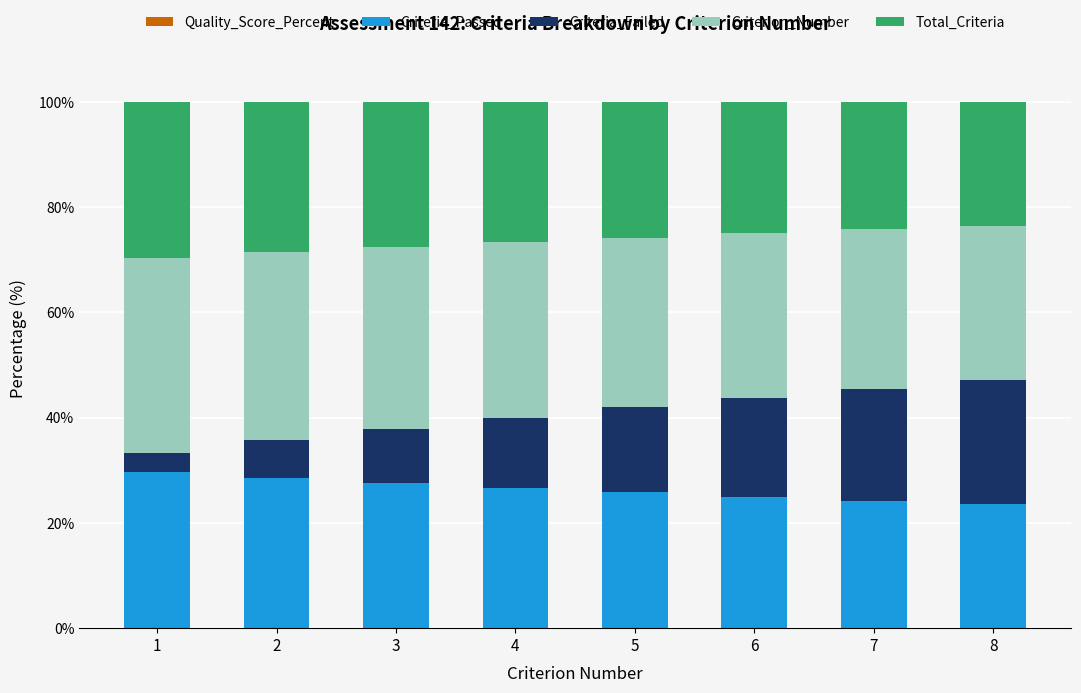

What is the difference between the maximum and minimum values in the Criteria_Passed series?

6.1